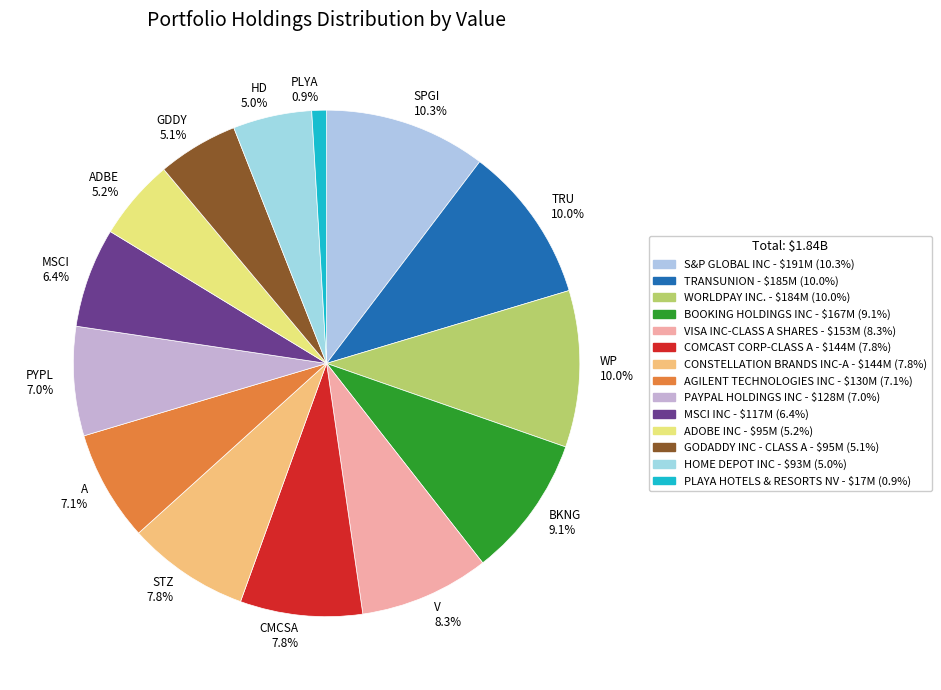

What percentage do HD 5.0% and V 8.3% together represent?

13.3%